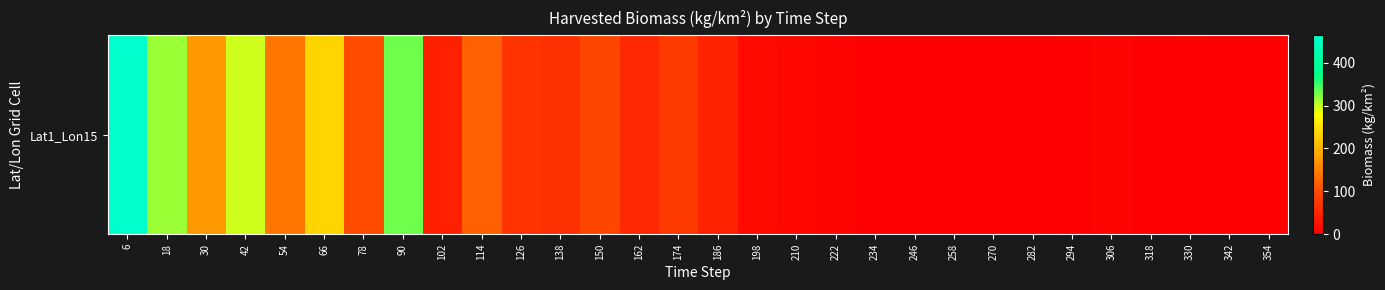

The chart shows a value of 46.8 at 150. True or false?

False